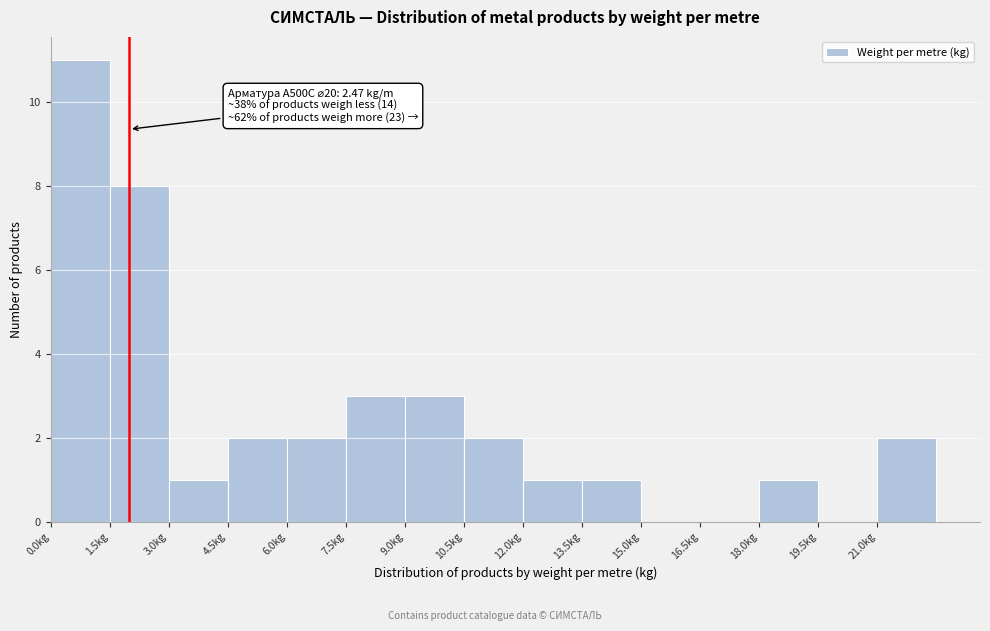

Over which range of the x-axis is the bar tallest?

0.0 to 1.5